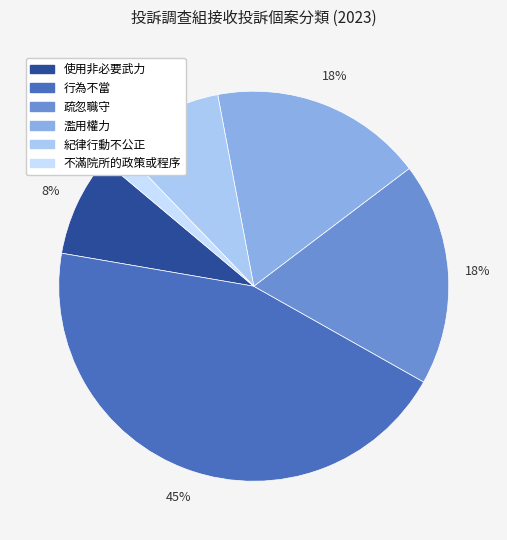

The 使用非必要武力 slice represents 21% of the pie. True or false?

False